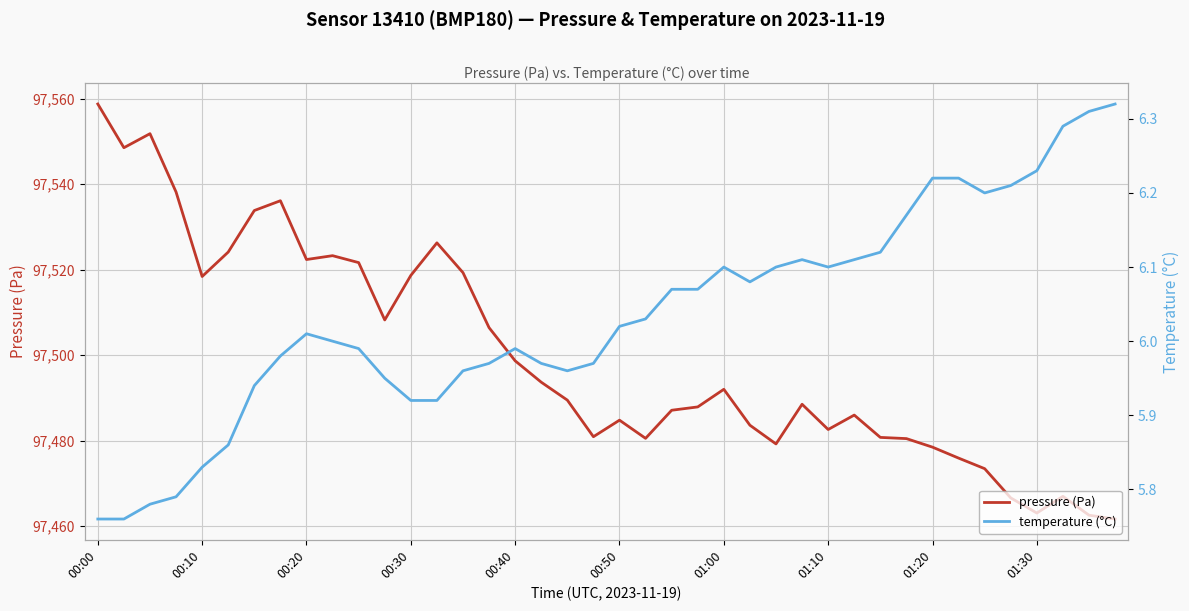

The value of pressure (Pa) at 00:50 is 156721.2. True or false?

False